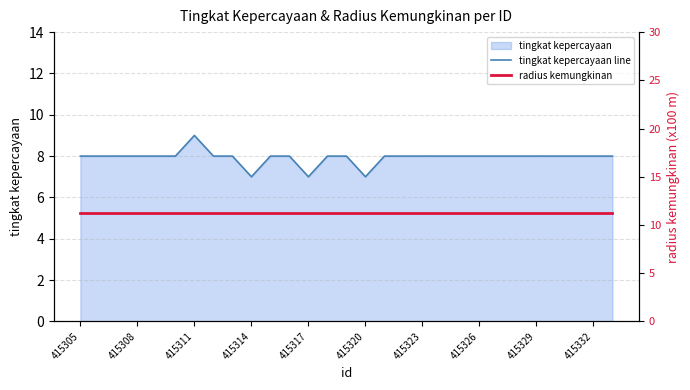

The tingkat kepercayaan line series shows 4.2 at 415323. True or false?

False